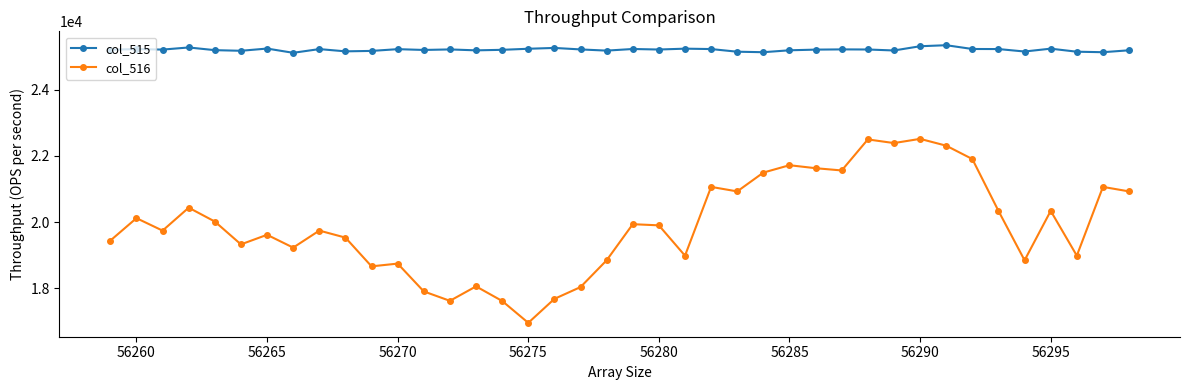

How many data points does each series have?

40